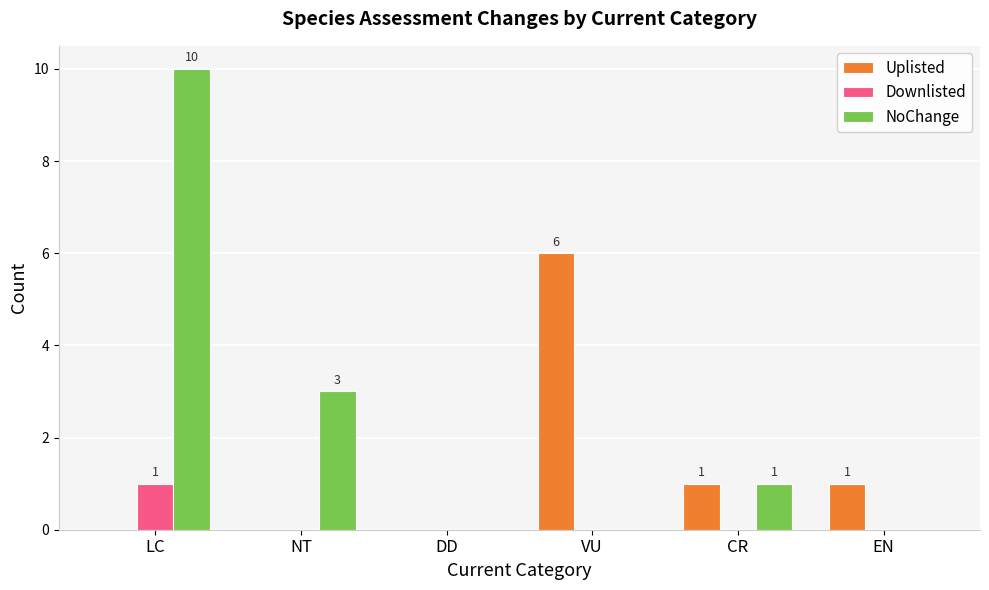

Reading right to left, transcribe all the data shown in this chart.

Uplisted: EN=1	CR=1	VU=6	DD=0	NT=0	LC=0
Downlisted: EN=0	CR=0	VU=0	DD=0	NT=0	LC=1
NoChange: EN=0	CR=1	VU=0	DD=0	NT=3	LC=10